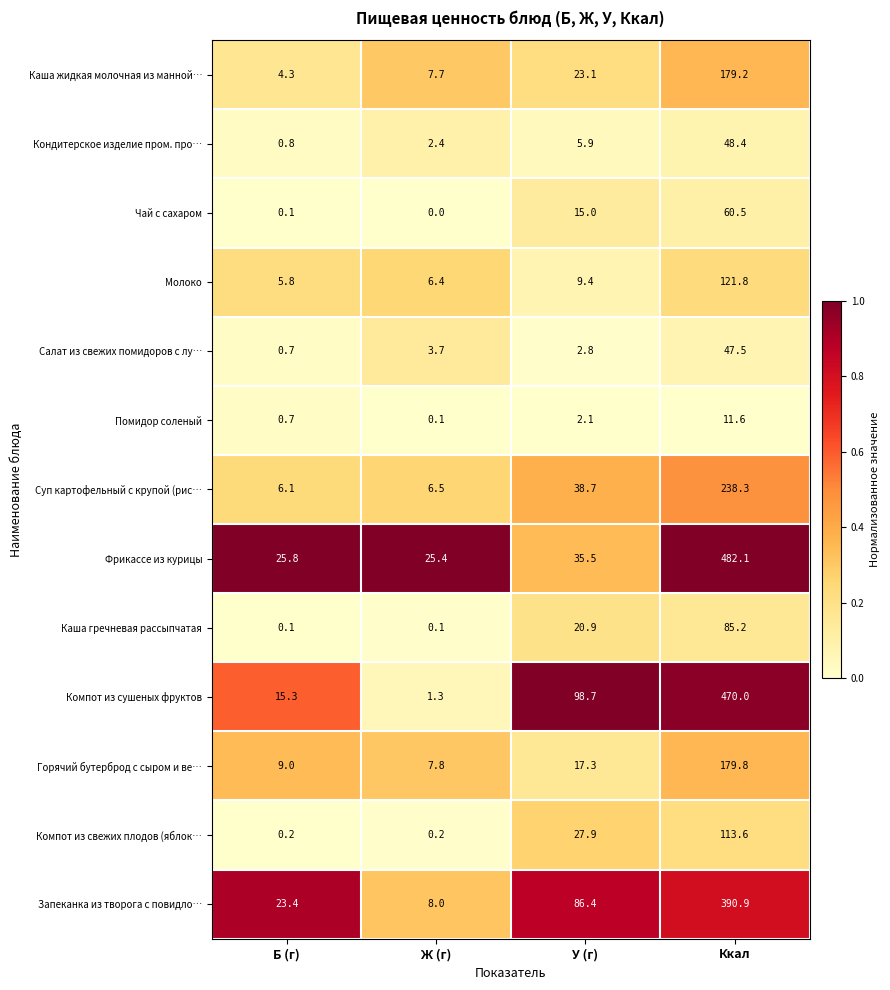

Between Б (г) and У (г), which series saw the biggest shift?

Компот из сушеных фруктов